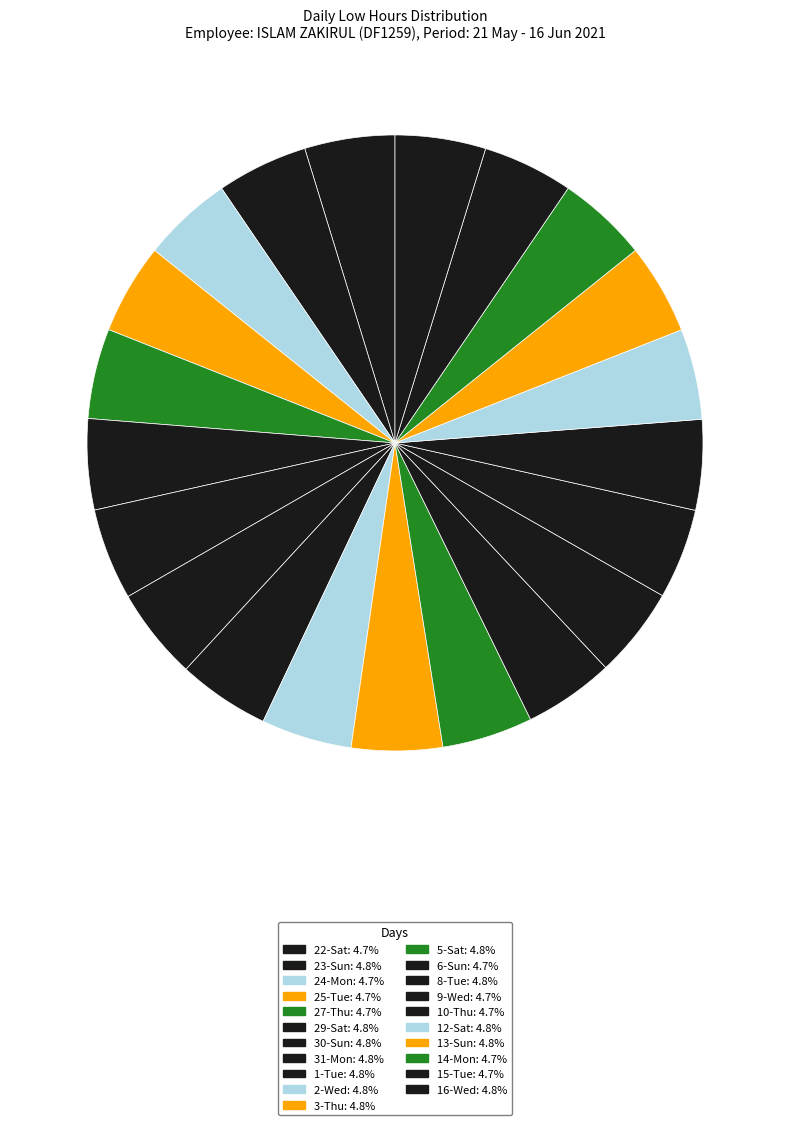

Rank the categories by value from highest to lowest.

1-Tue, 31-Mon, 30-Sun, 23-Sun, 3-Thu, 29-Sat, 5-Sat, 2-Wed, 12-Sat, 13-Sun, 8-Tue, 16-Wed, 25-Tue, 14-Mon, 15-Tue, 9-Wed, 10-Thu, 24-Mon, 6-Sun, 22-Sat, 27-Thu